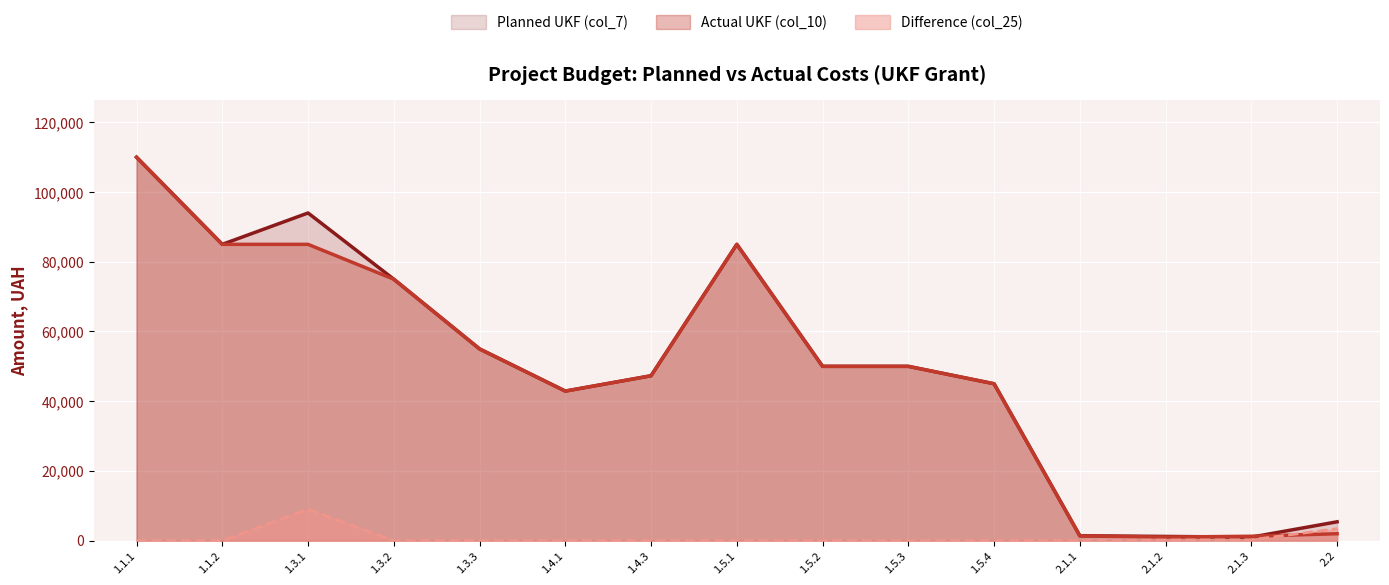

What is the difference between the maximum and second lowest values in the Planned UKF (col_7) series?

108800.0